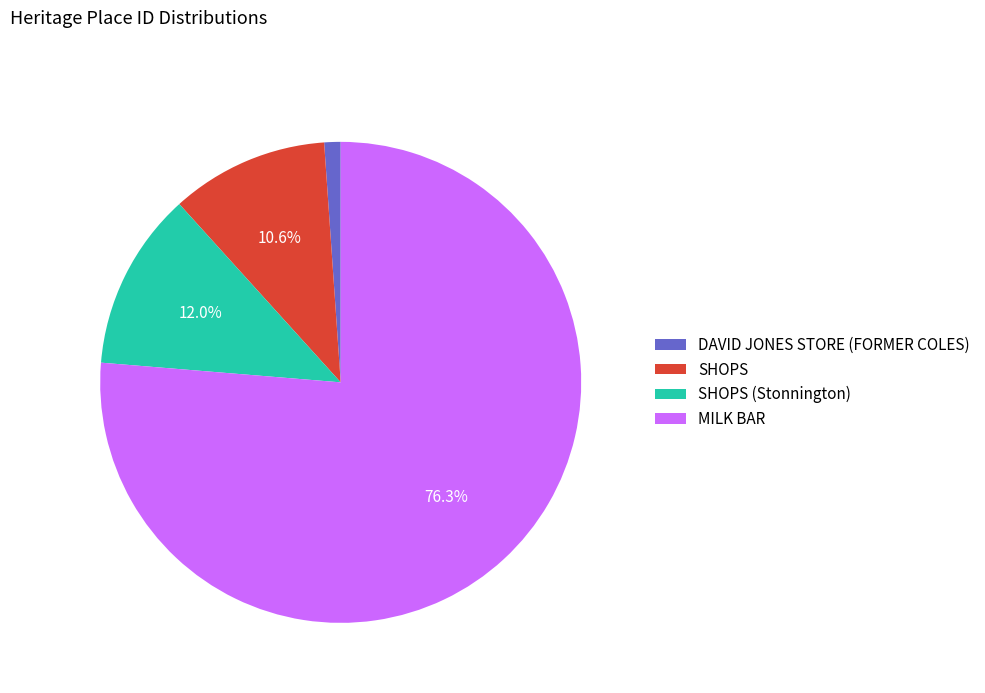

Rank the categories by value from lowest to highest.

DAVID JONES STORE (FORMER COLES), SHOPS, SHOPS (Stonnington), MILK BAR